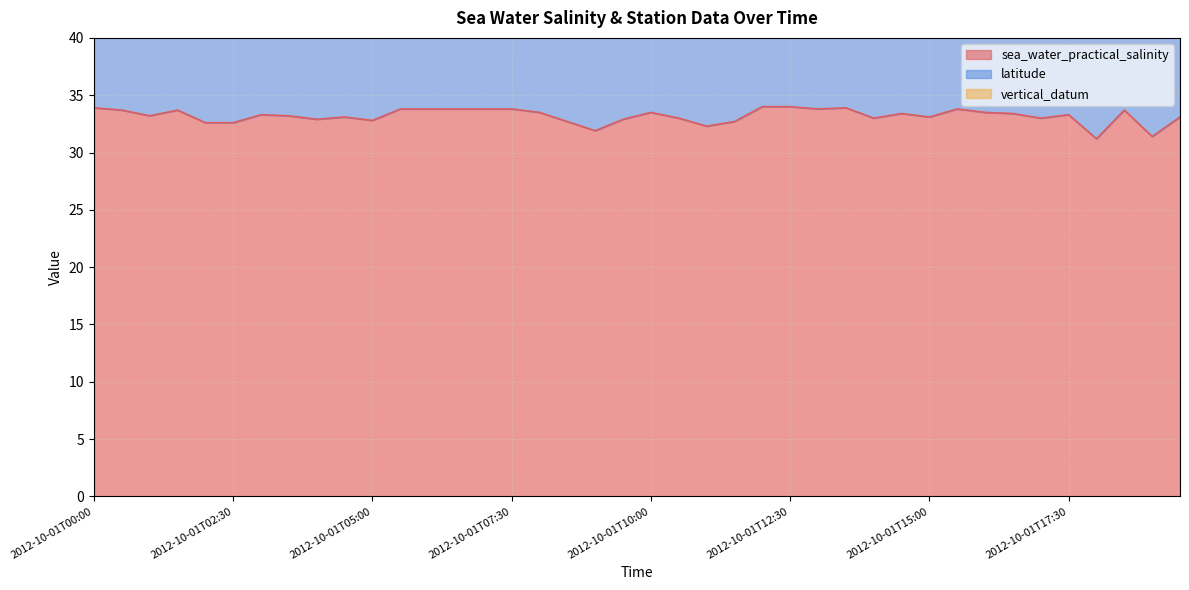

True or false: latitude and vertical_datum cross at least once.

False